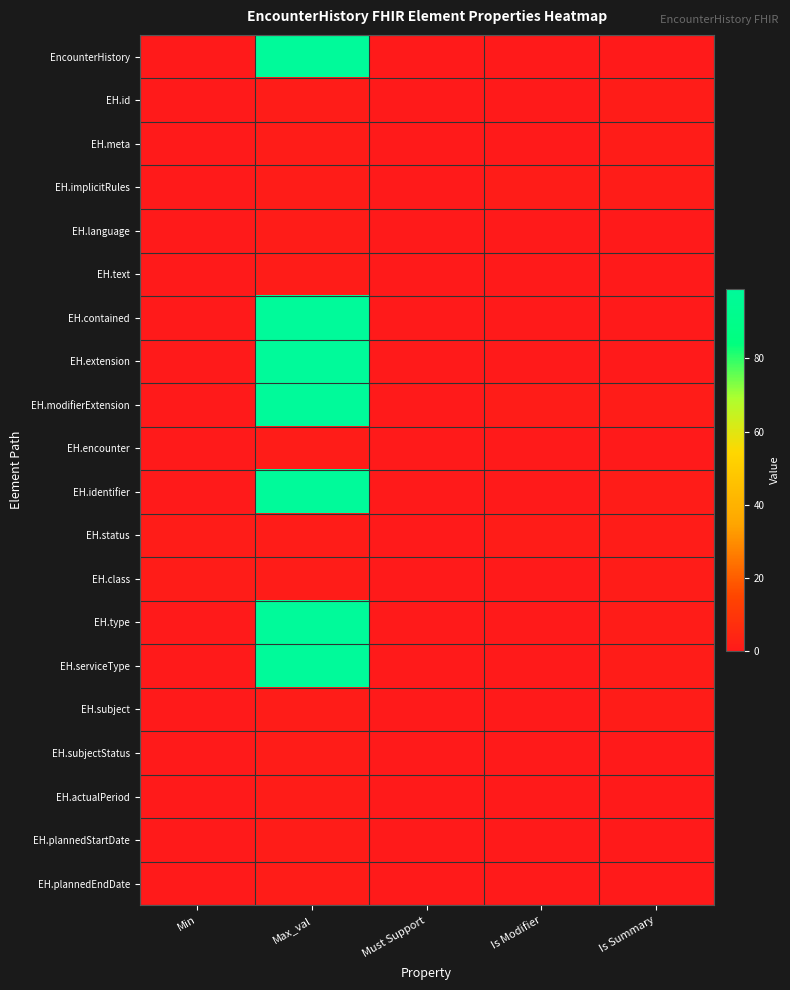

What is the difference between the highest and lowest values at Min?

1